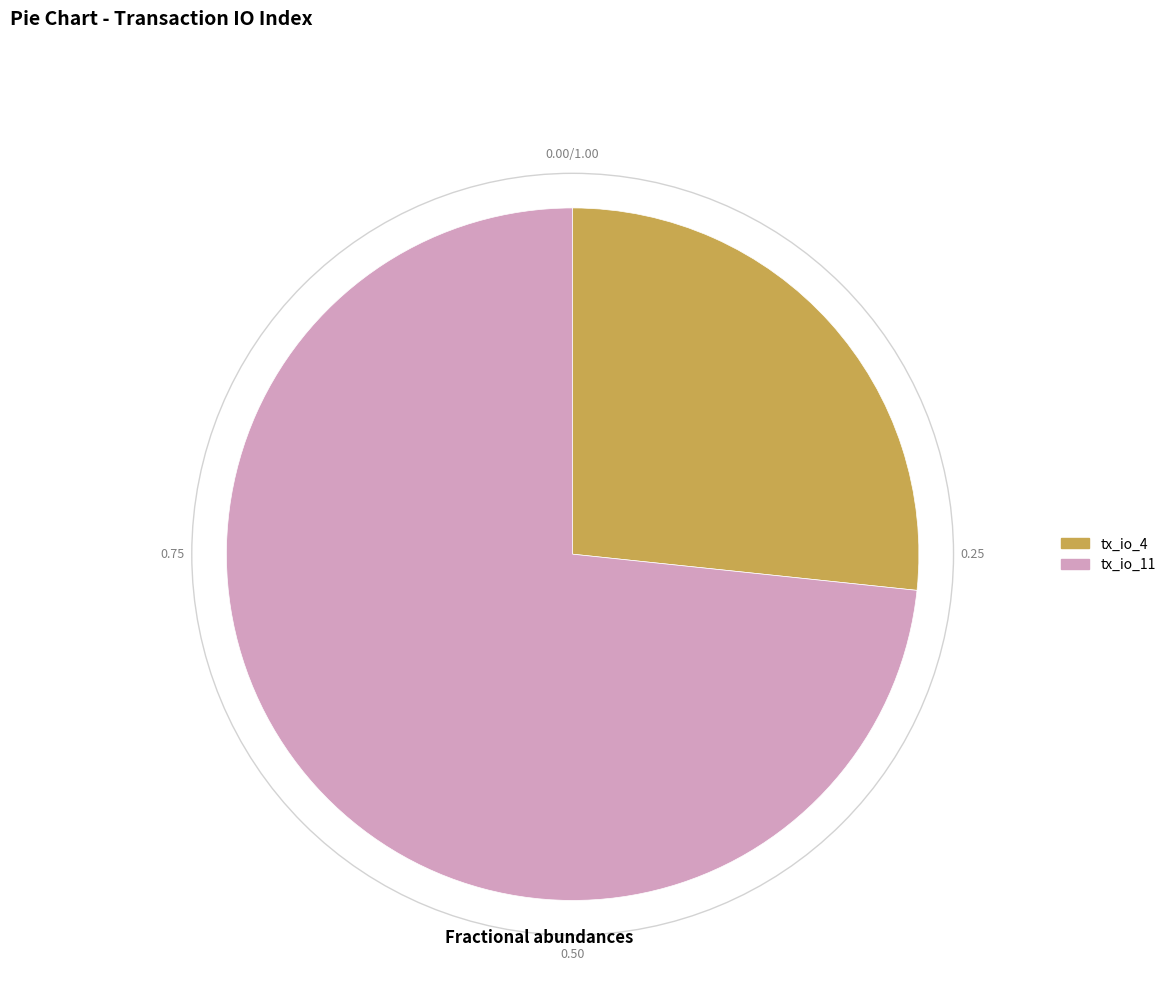

True or false: tx_io_4 accounts for 40% of the total.

False